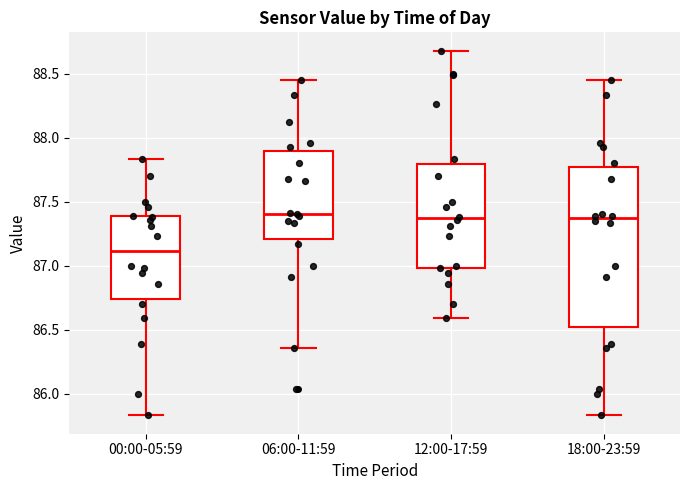

Where does the upper whisker of the box for 00:00-05:59 end on the y-axis? The values are not printed on the chart, so give them approximately, as read against the axis.

87.85